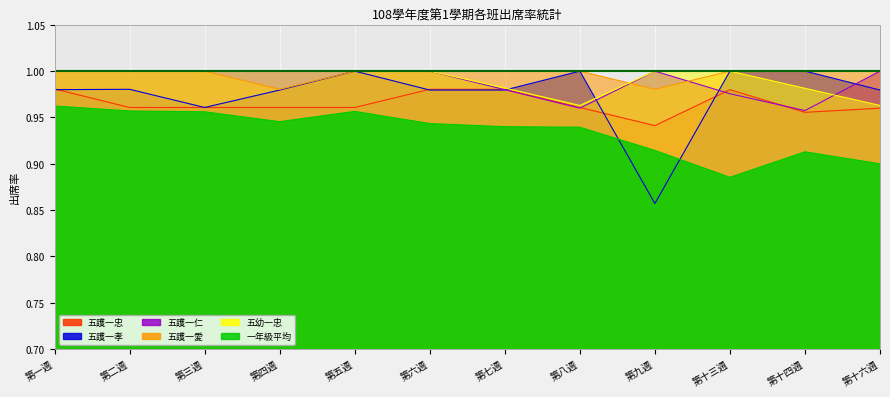

At which category does 五護一孝 reach its first local peak?

第二週